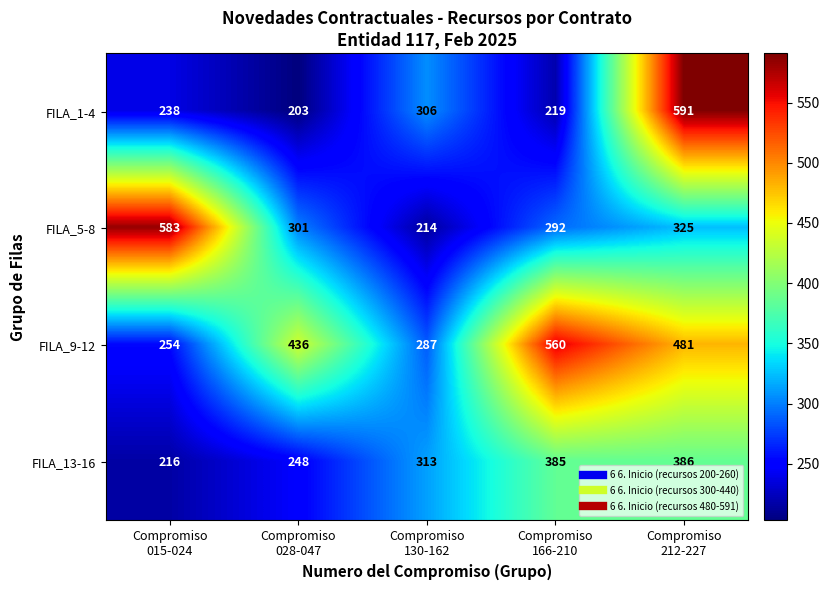

What is the lowest value of the FILA_13-16 series?

216